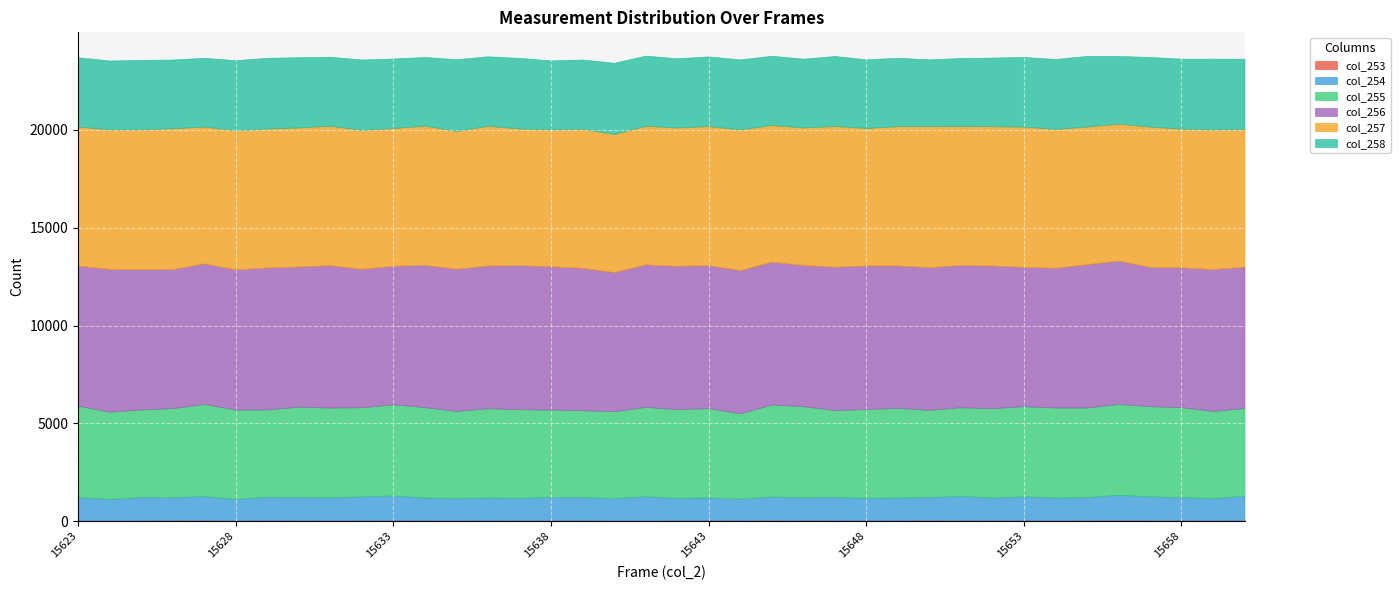

True or false: col_255 has more than 0 interior local peaks.

True